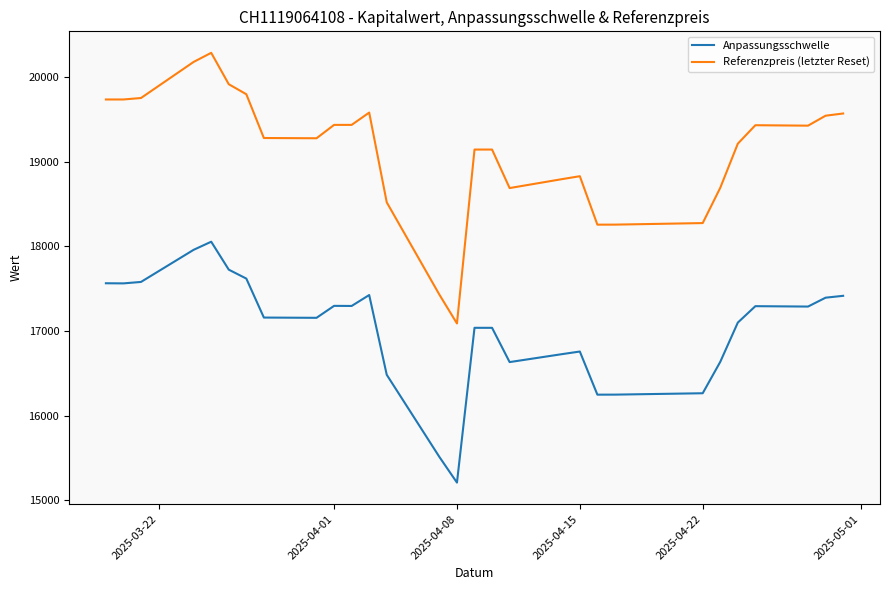

True or false: Anpassungsschwelle and Referenzpreis (letzter Reset) intersect in this chart.

False